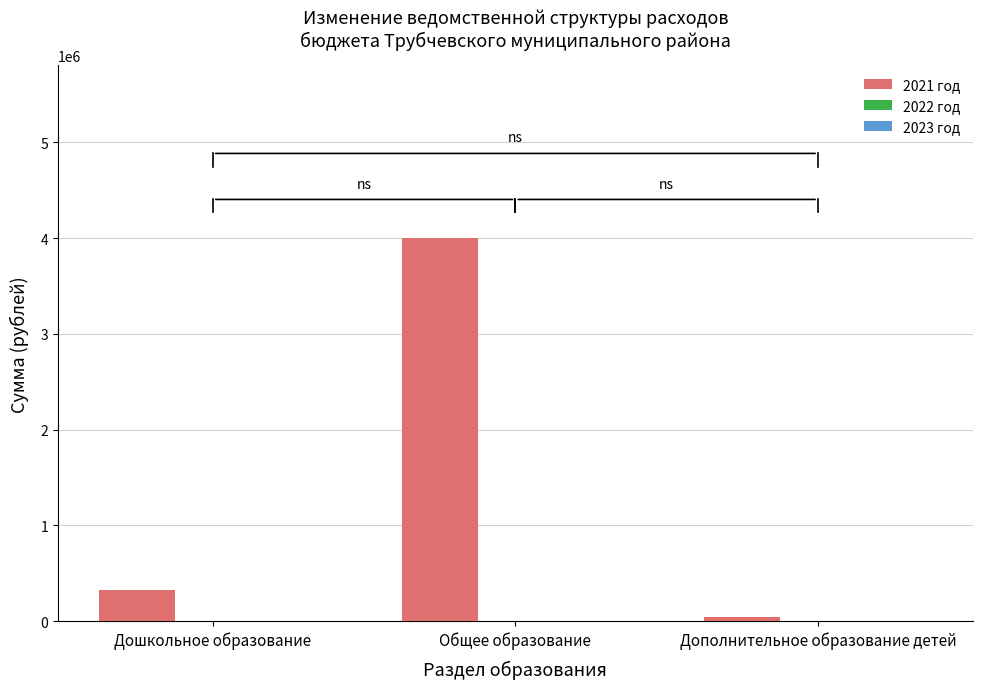

Between Дошкольное образование and Дополнительное образование детей, which is larger?

Дошкольное образование